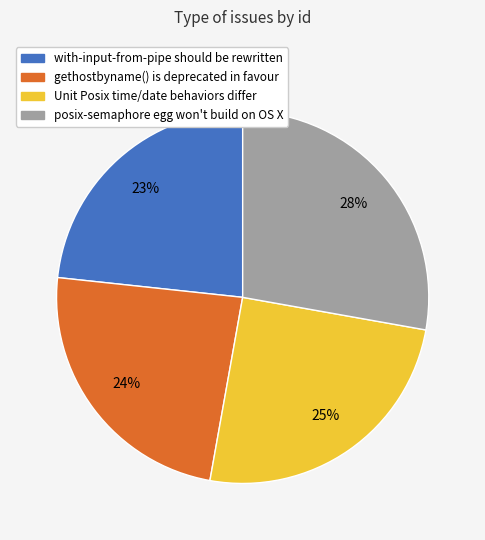

Which has a higher value, gethostbyname() is deprecated in favour or with-input-from-pipe should be rewritten?

gethostbyname() is deprecated in favour